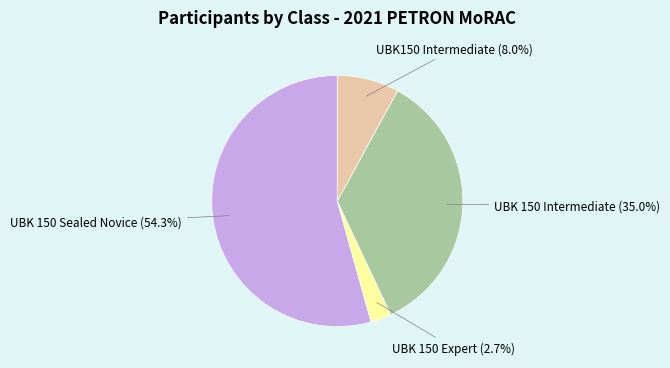

Is there any slice that represents more than half of the pie?

Yes